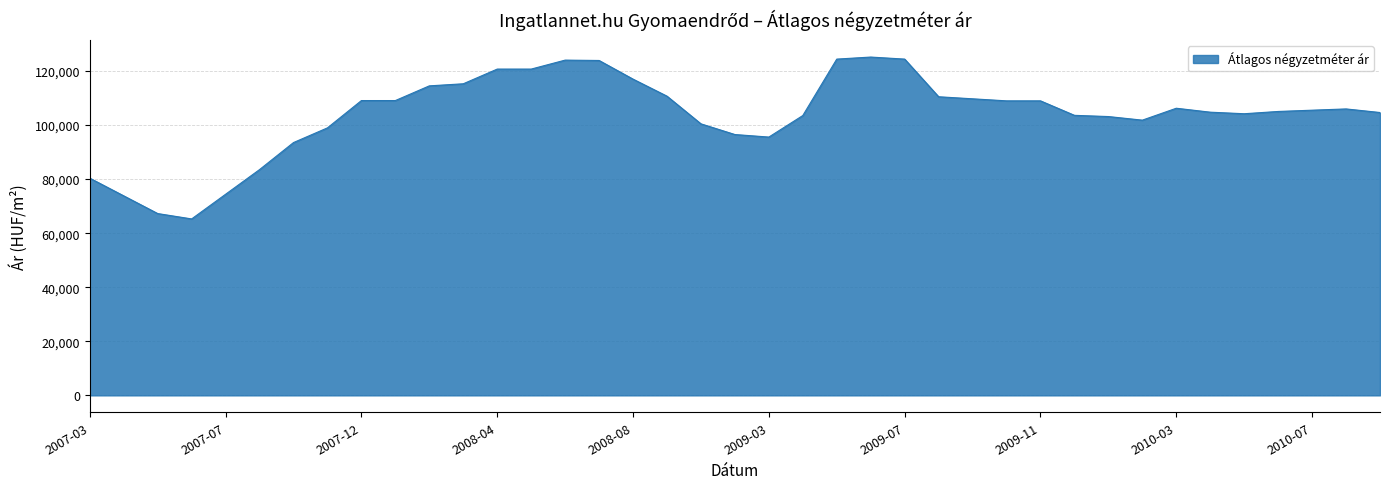

What is the greatest value displayed?

125164